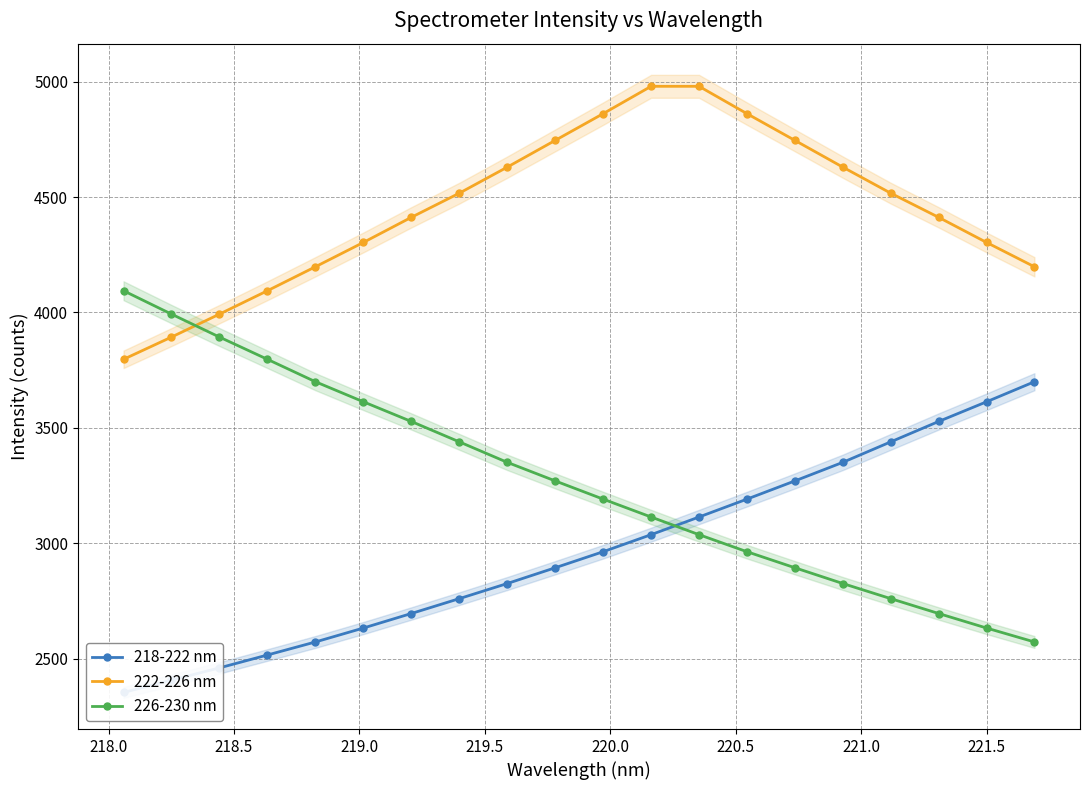

True or false: 222-226 nm has more than 1 points higher than both neighbors.

False